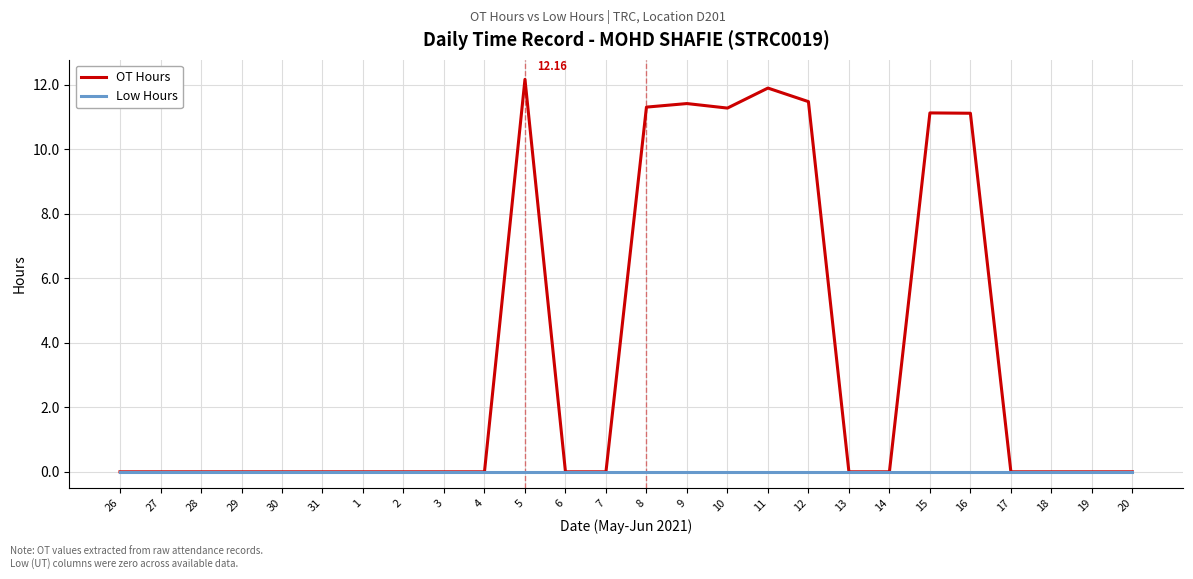

Rank the series by their average value, from lowest to highest.

Low Hours, OT Hours